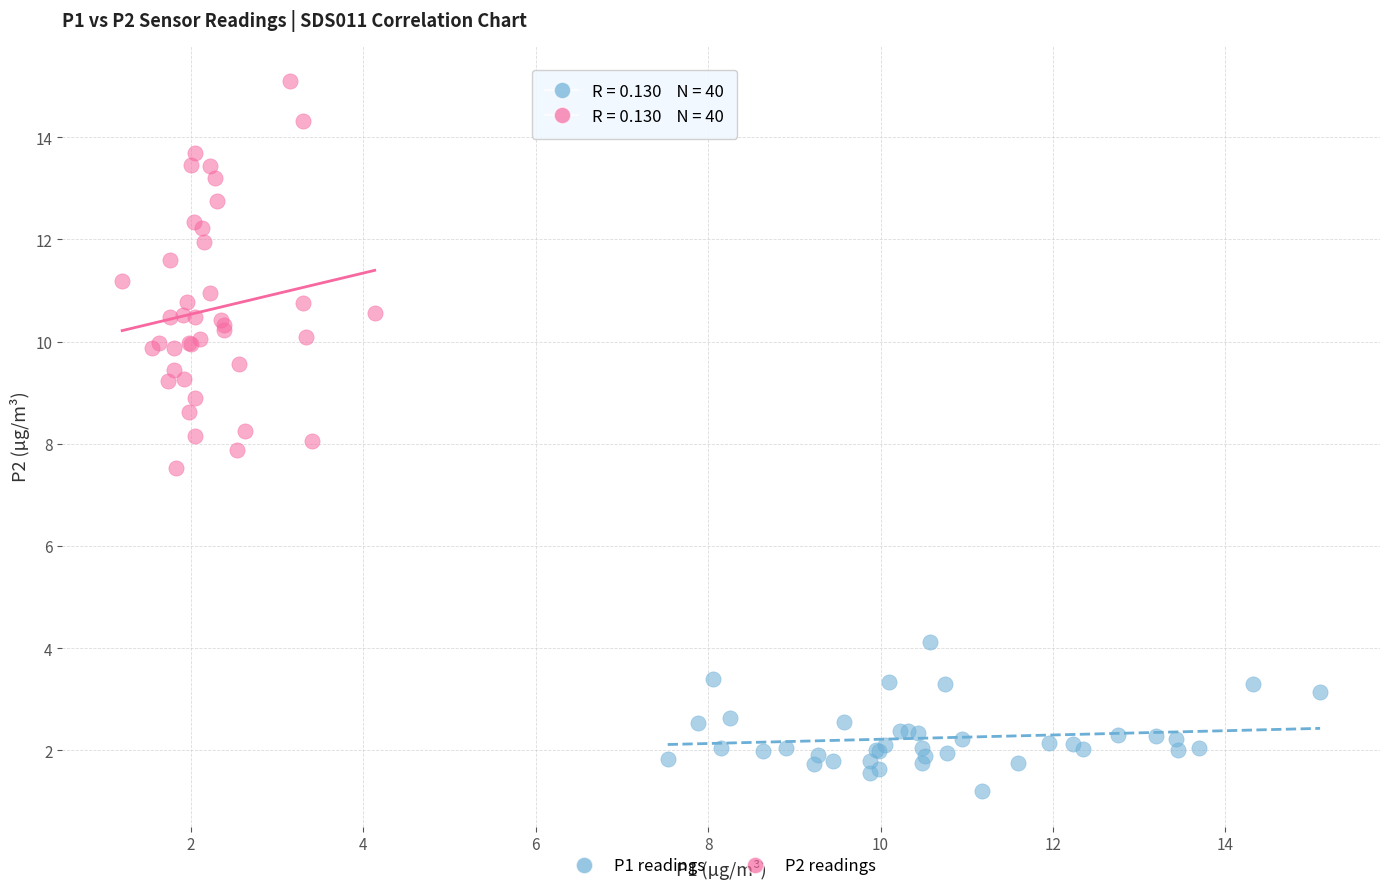

Which series contains the lowest Y value?

P1 readings